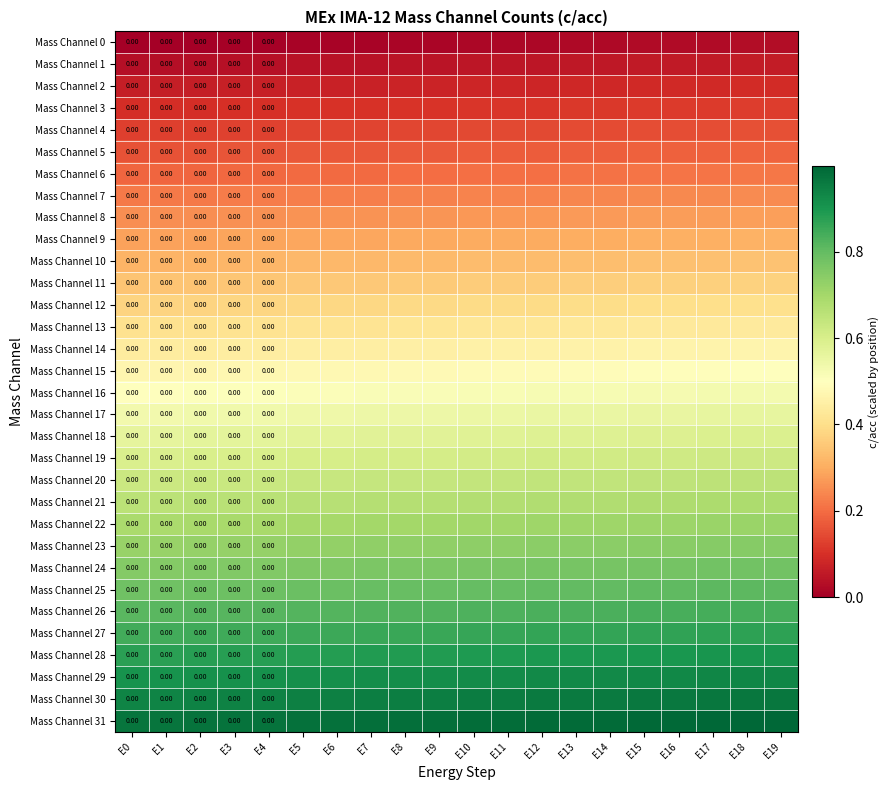

The Mass Channel 20 series shows 0.3 at E19. True or false?

False